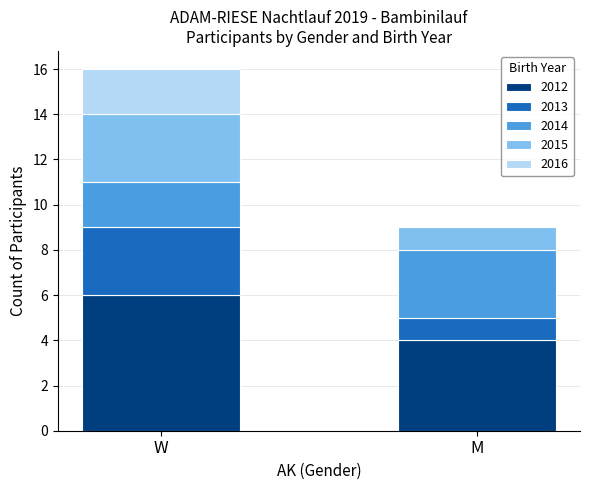

What is the maximum value for 2012?

6